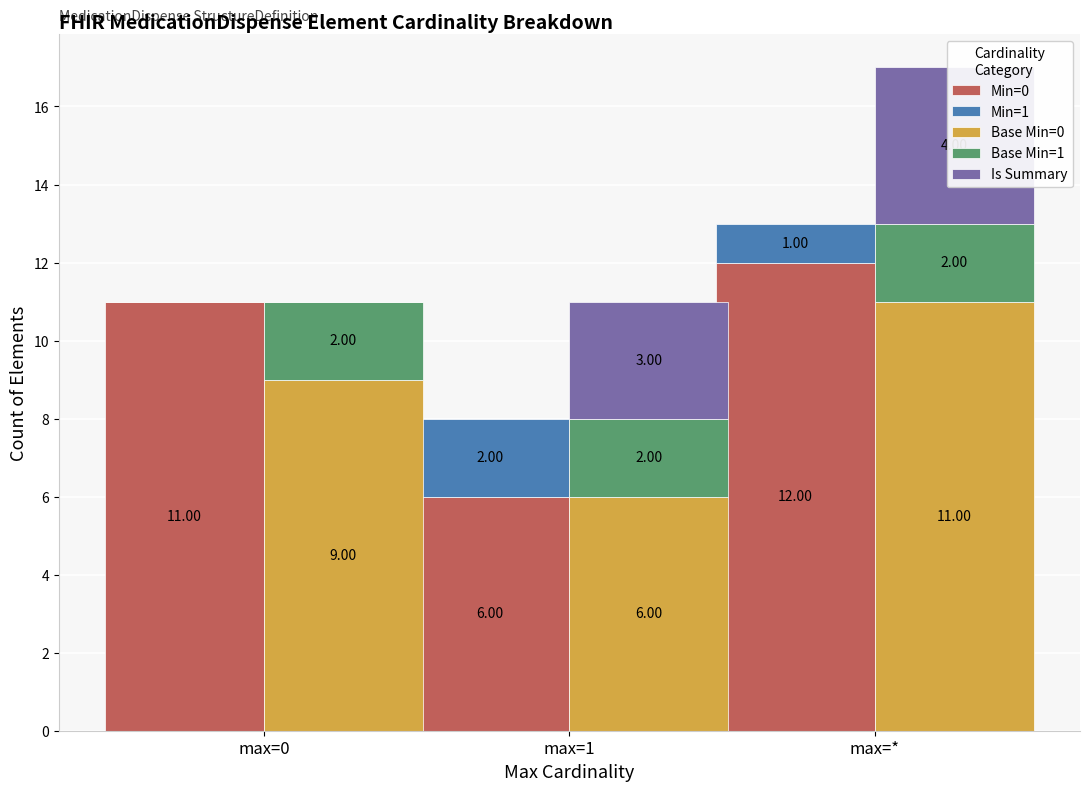

Rank the series at max=0 from highest to lowest value.

Min=0, Base Min=0, Base Min=1, Min=1, Is Summary